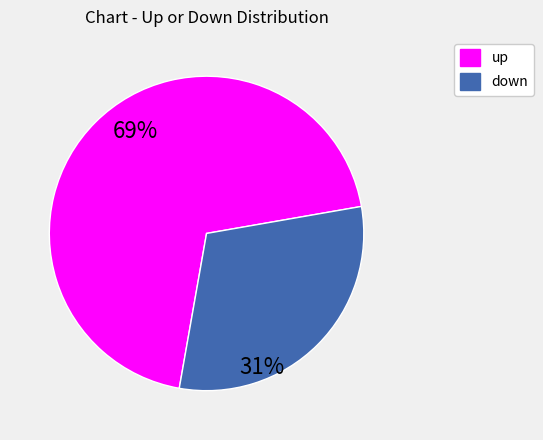

Which has a higher value, up or down?

up